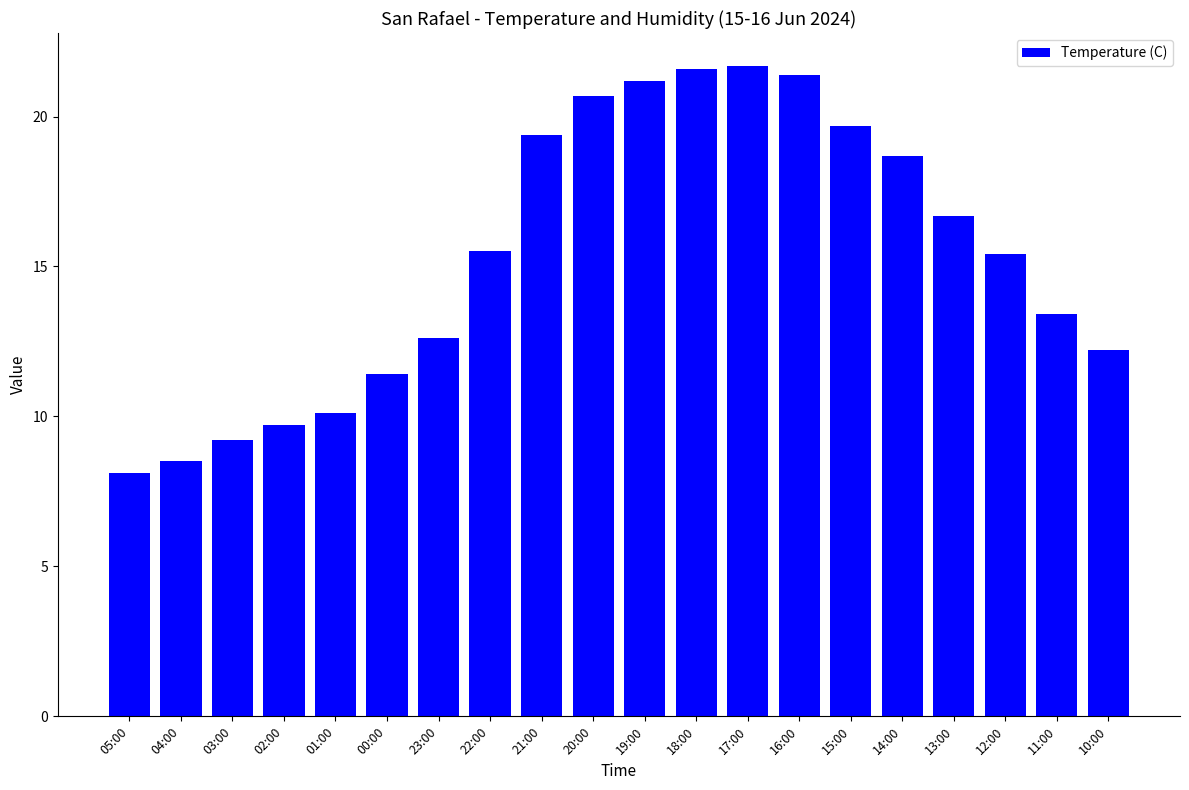

What is the label of the 11th bar from the left?

19:00